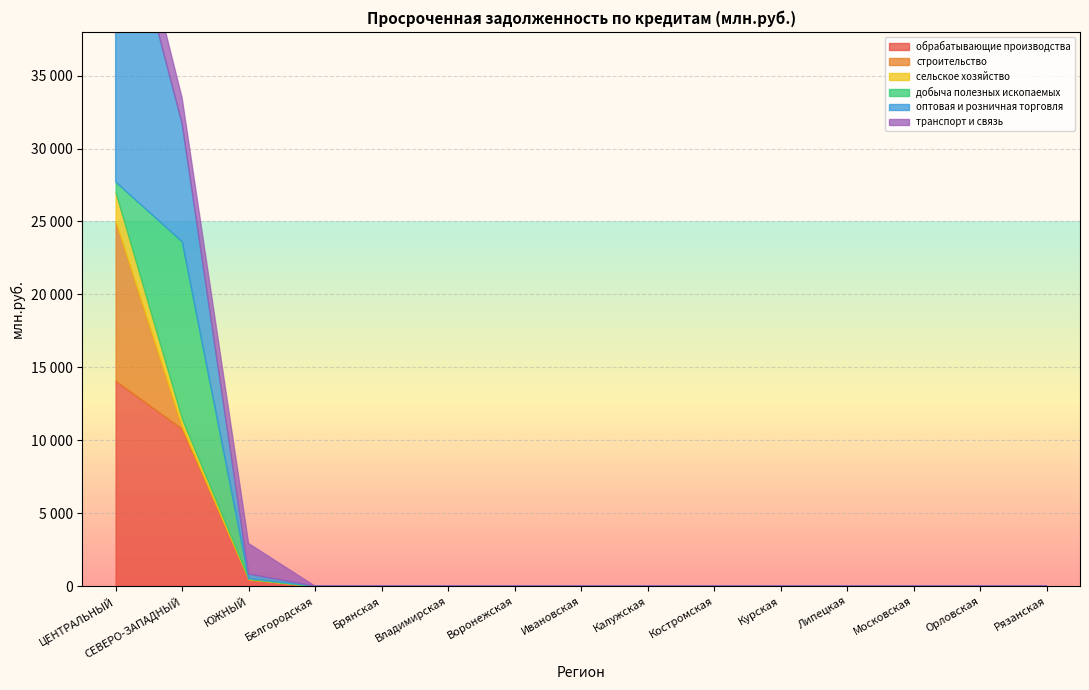

True or false: сельское хозяйство and строительство cross at least once.

True